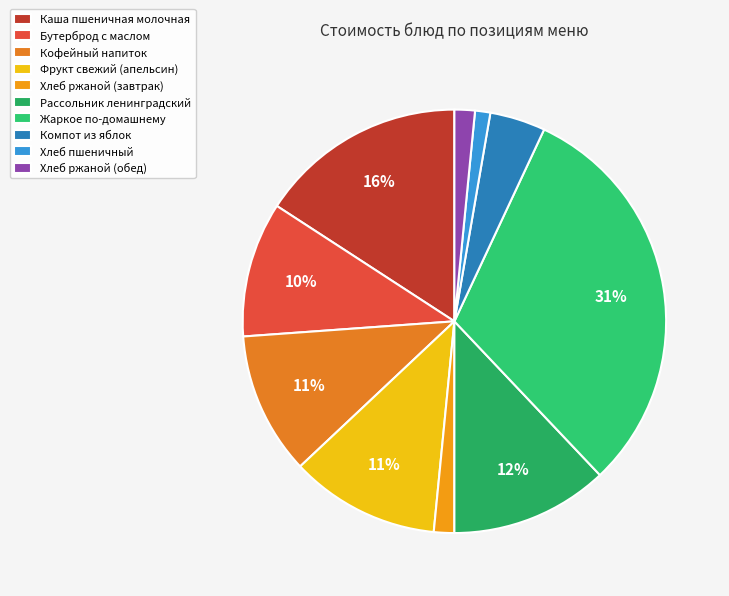

To the nearest percent, what is the difference between the largest and smallest slice percentages?

30%